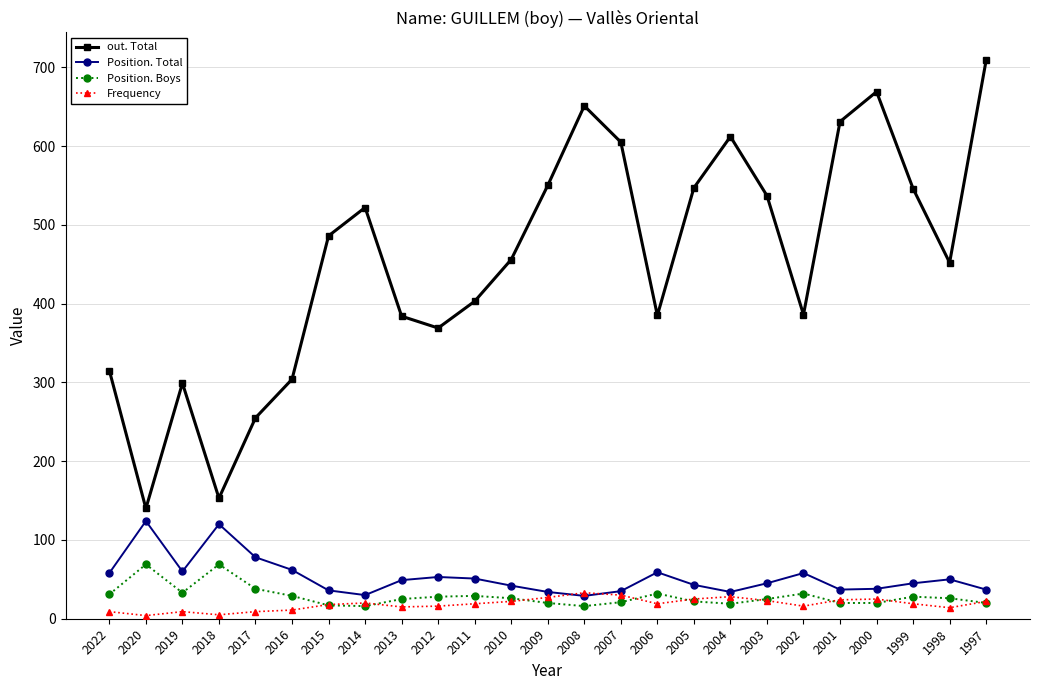

The Position. Boys series shows 20 at 2001. True or false?

True